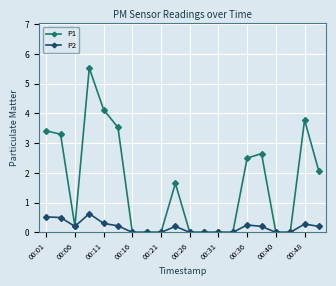

List the series in order of their peak value, lowest first.

P2, P1